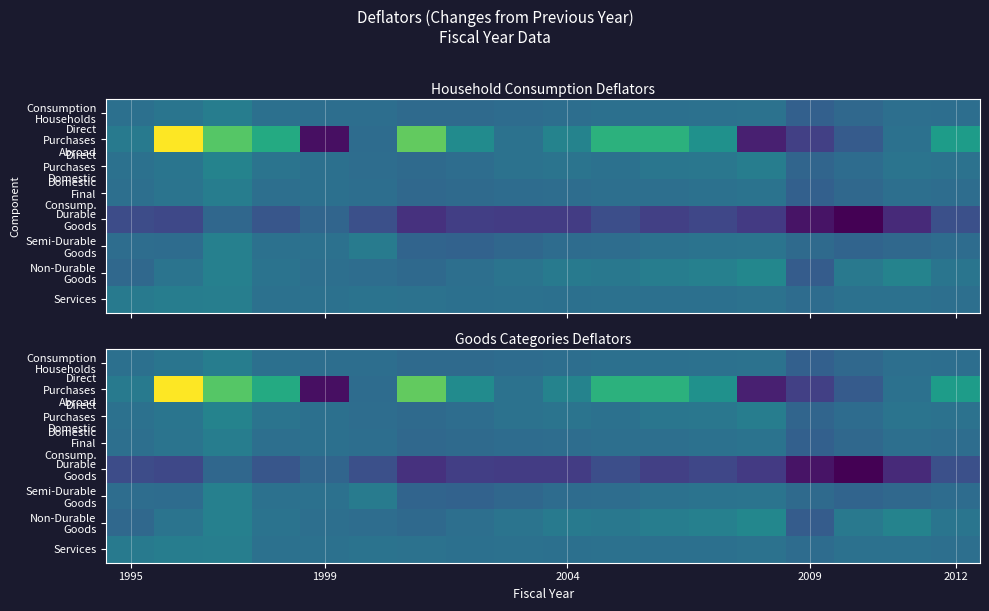

Is it true that Consumption Households equals -0.7 at 1995?

False